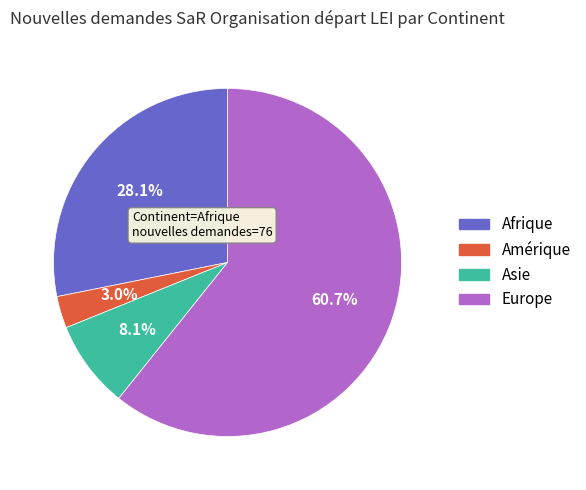

Rank the categories by value from lowest to highest.

Amérique, Asie, Afrique, Europe